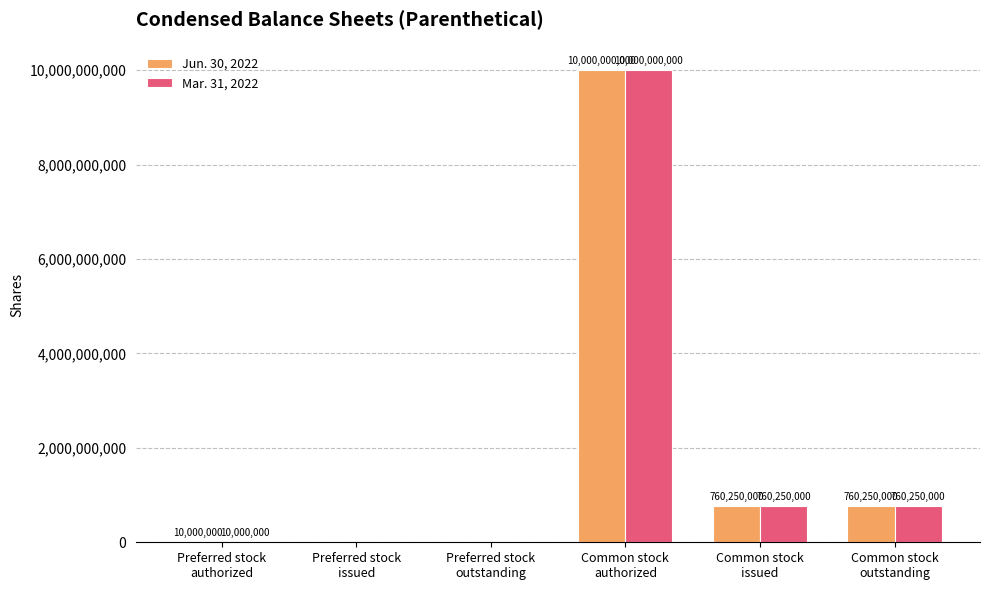

What is the maximum value shown in the chart?

10000000000